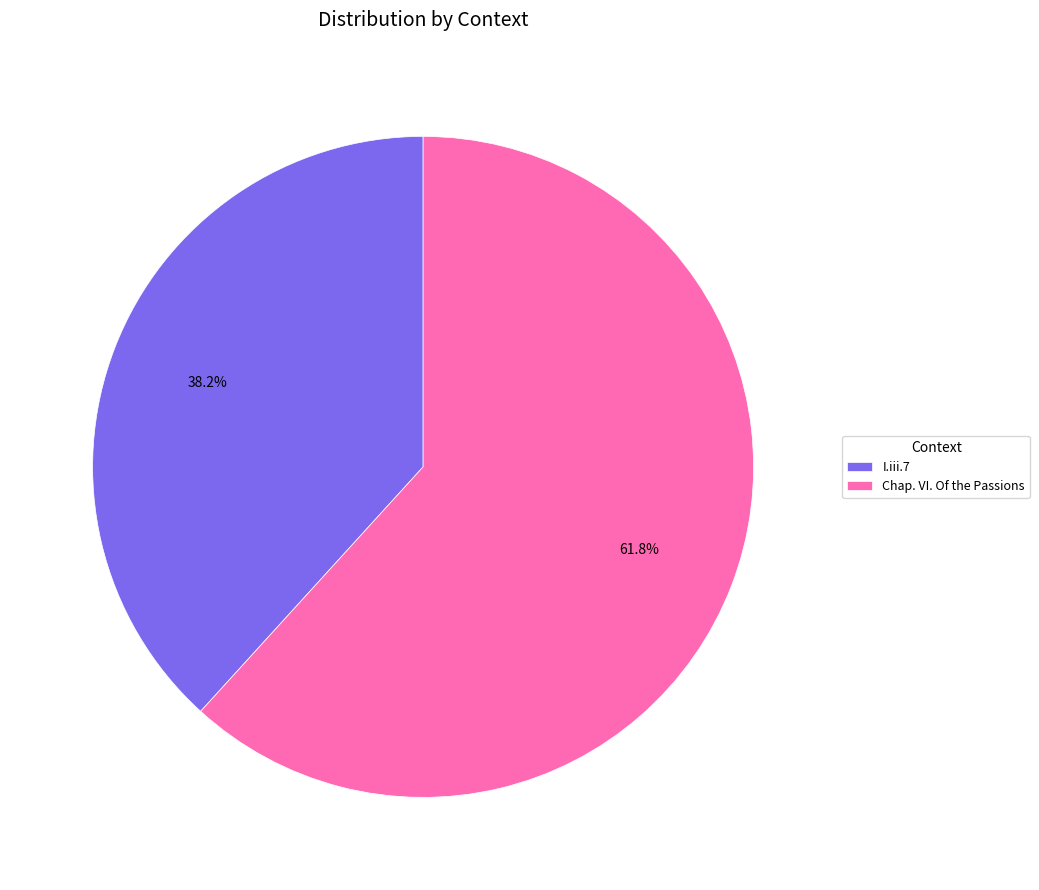

To the nearest percent, what is the combined percentage of I.iii.7 and Chap. VI. Of the Passions?

100%